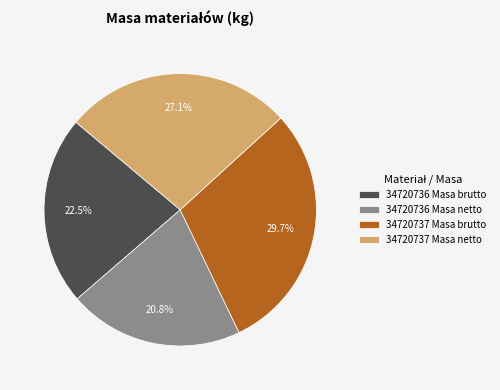

Count the number of slices in the pie.

4